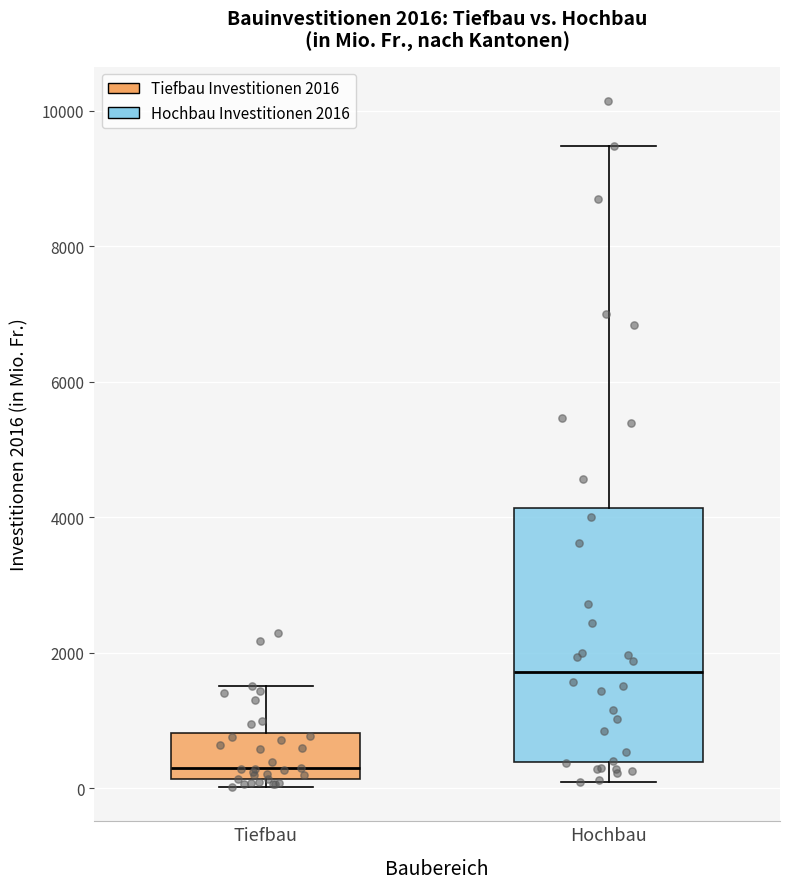

Which box has the highest median line?

Hochbau